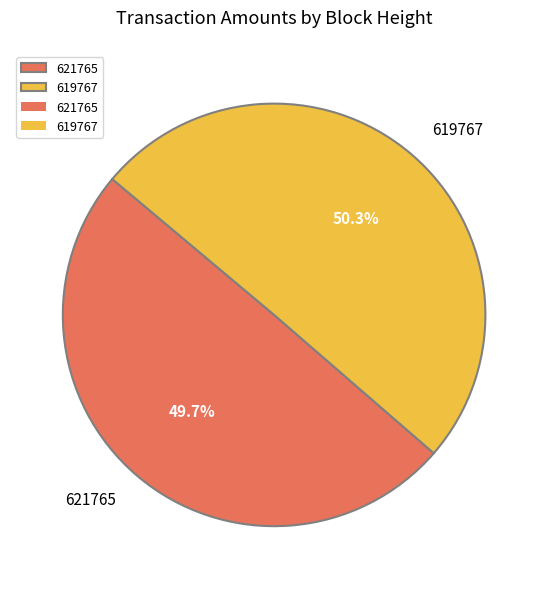

To the nearest percent, what is the average slice percentage?

50%